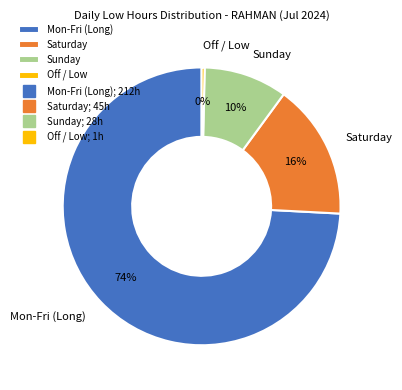

To the nearest percent, what is the average slice percentage?

25%